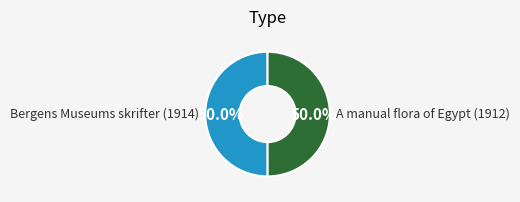

What is the ratio of the value at Bergens Museums skrifter (1914) to the value at A manual flora of Egypt (1912)?

1.0